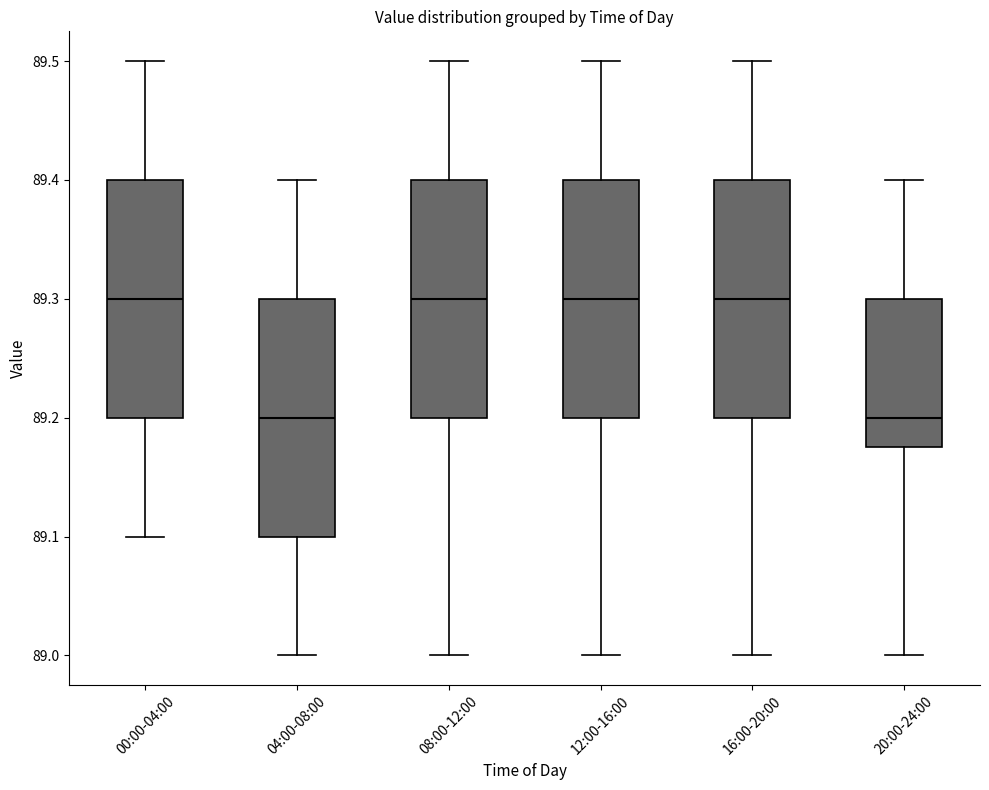

Where is the upper edge of the box for 12:00-16:00 on the y-axis? The values are not printed on the chart, so give them approximately, as read against the axis.

89.40